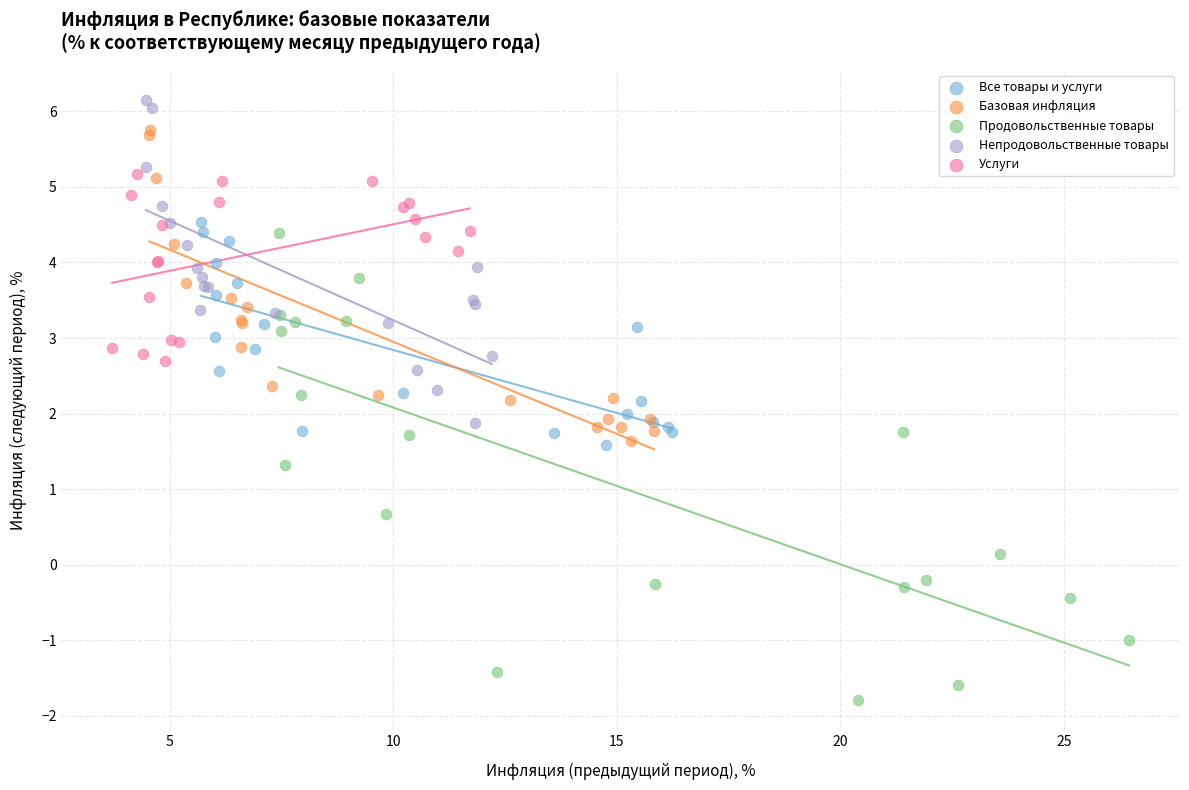

Which series reaches the maximum Y coordinate?

Непродовольственные товары